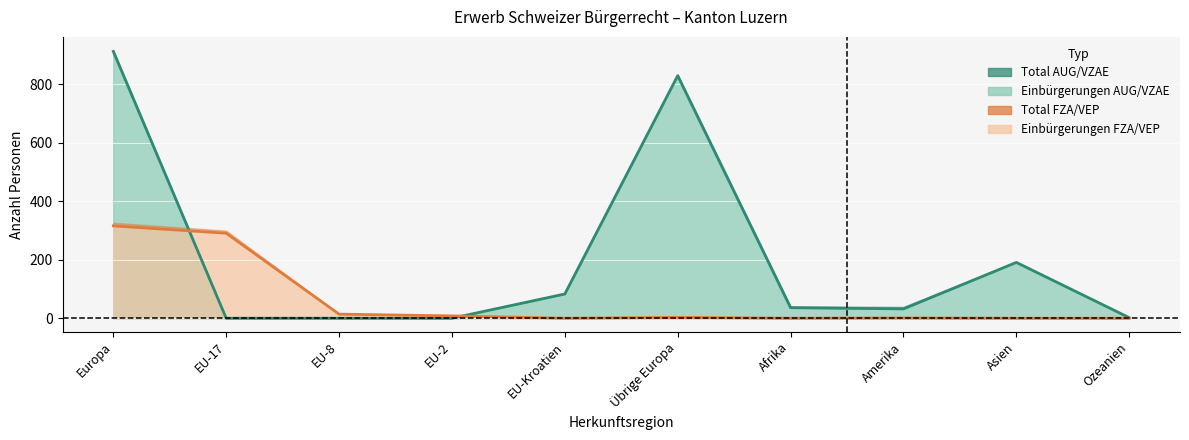

Reading left to right, list all the values displayed in this chart.

Total AUG/VZAE: Europa=913	EU-17=0	EU-8=0	EU-2=0	EU-Kroatien=83	Übrige Europa=830	Afrika=36	Amerika=32	Asien=191	Ozeanien=2
Total FZA/VEP: Europa=316	EU-17=291	EU-8=14	EU-2=8	EU-Kroatien=0	Übrige Europa=3	Afrika=0	Amerika=1	Asien=0	Ozeanien=0